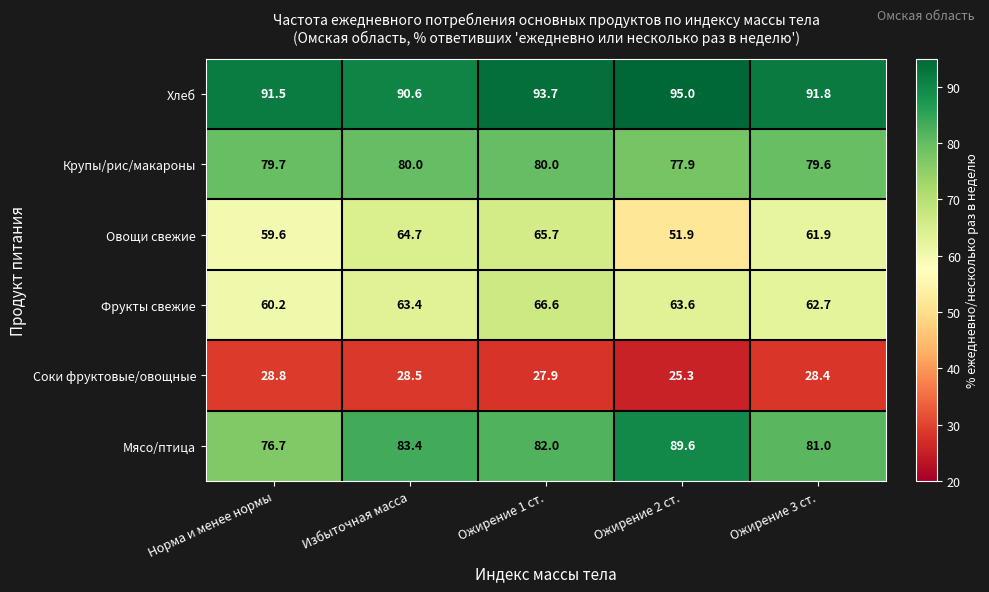

What is the approximate value of Крупы/рис/макароны at Ожирение 1 ст.?

80.0